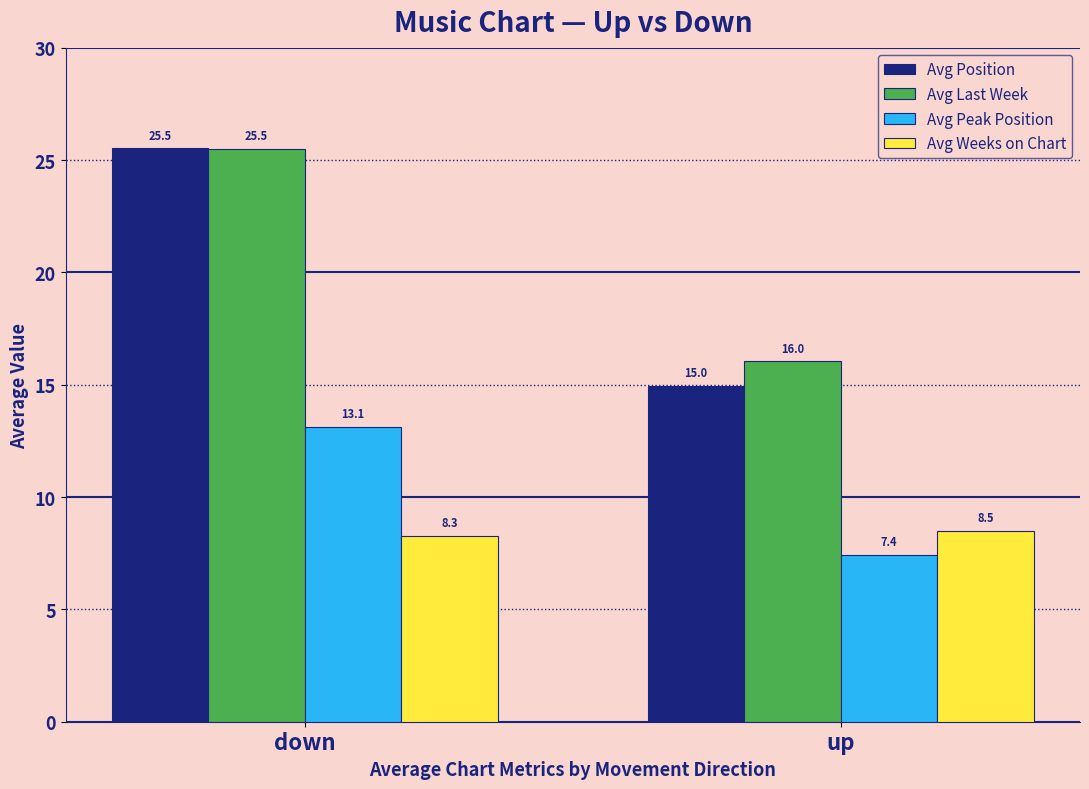

Rank the series at up from lowest to highest value.

Avg Peak Position, Avg Weeks on Chart, Avg Position, Avg Last Week